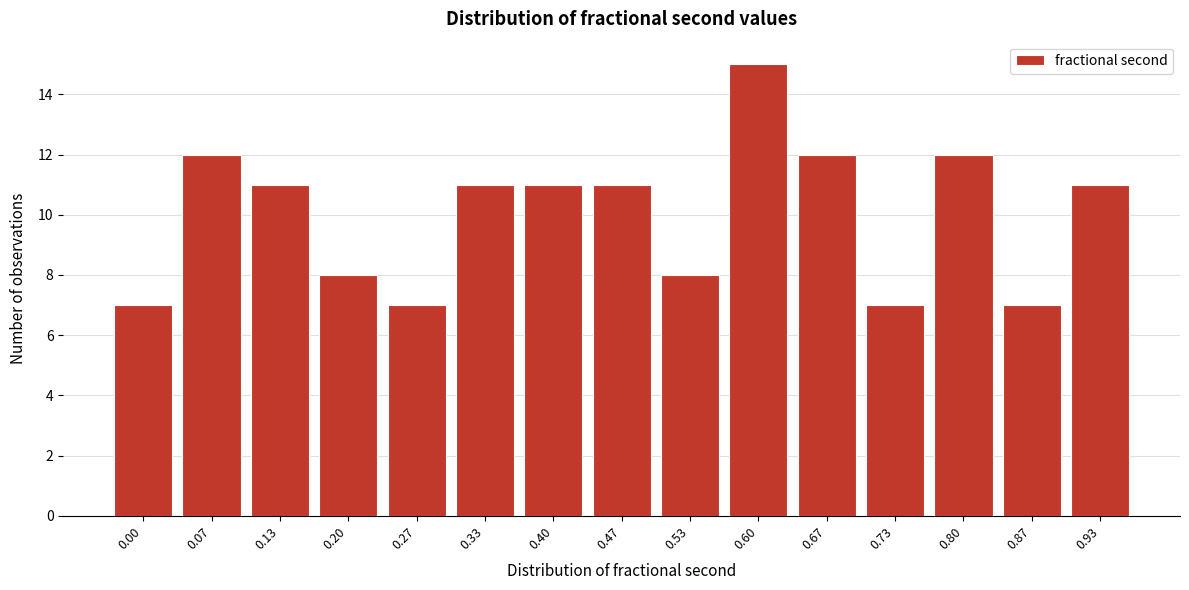

Reading right to left, list all the values displayed in this chart.

11	7	12	7	12	15	8	11	11	11	7	8	11	12	7